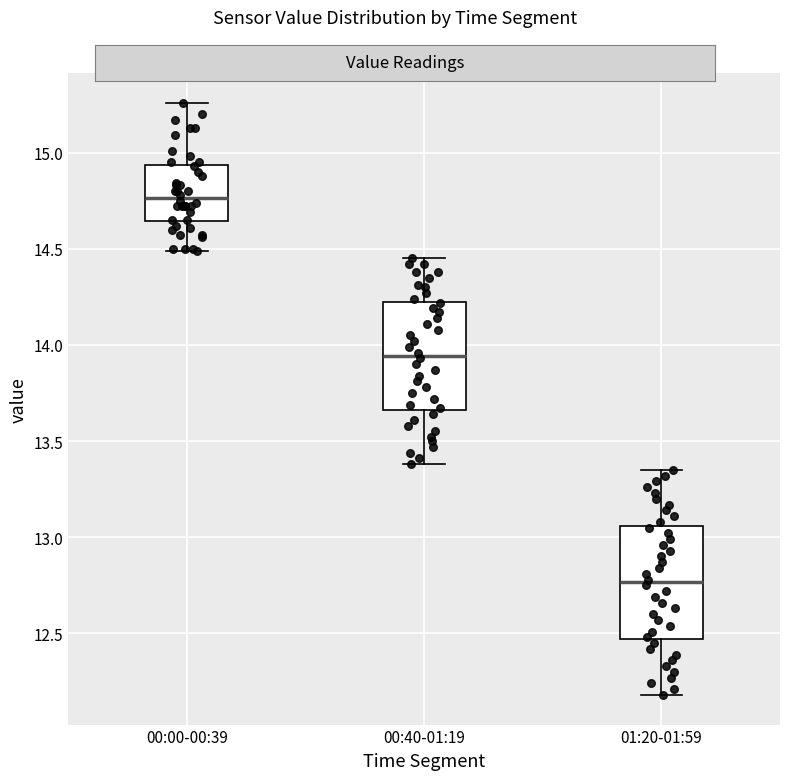

Which box's median line is the highest?

00:00-00:39